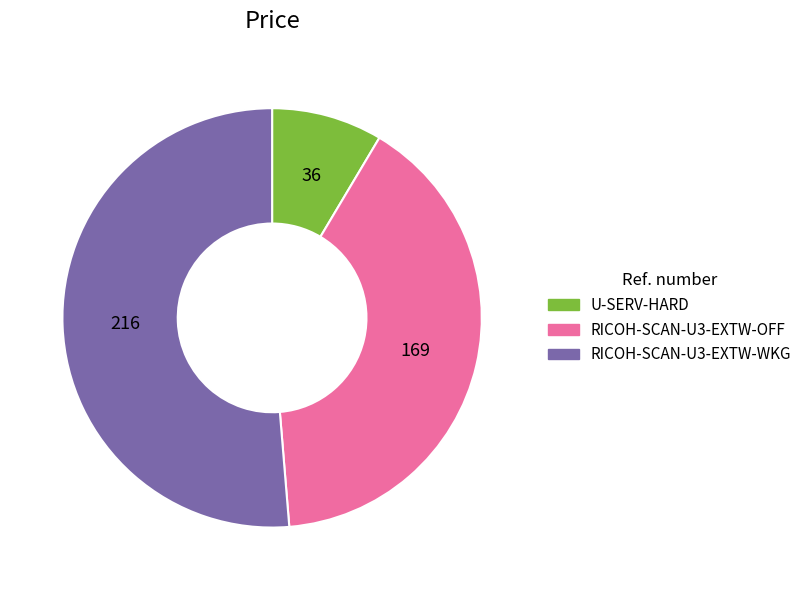

Is there any slice that represents more than half of the pie?

Yes